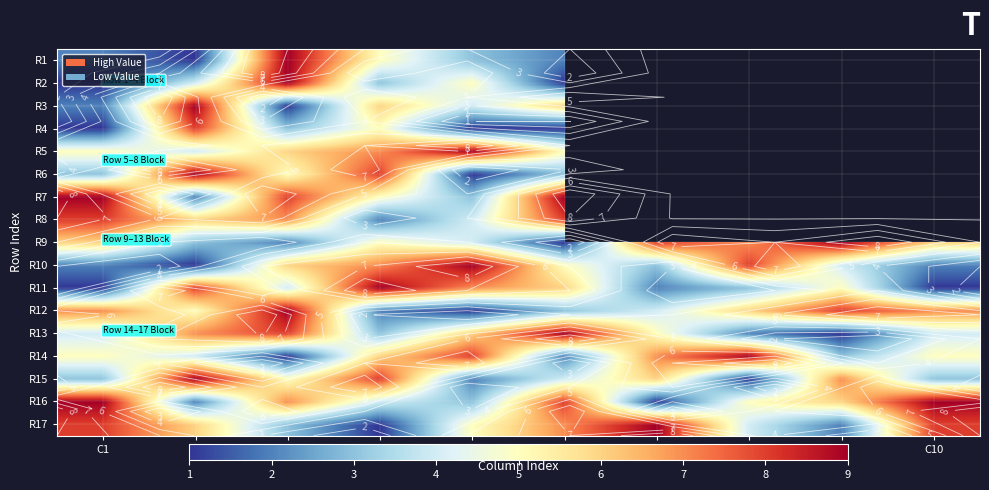

What is the spread (max minus min) of values at C2?

8.0